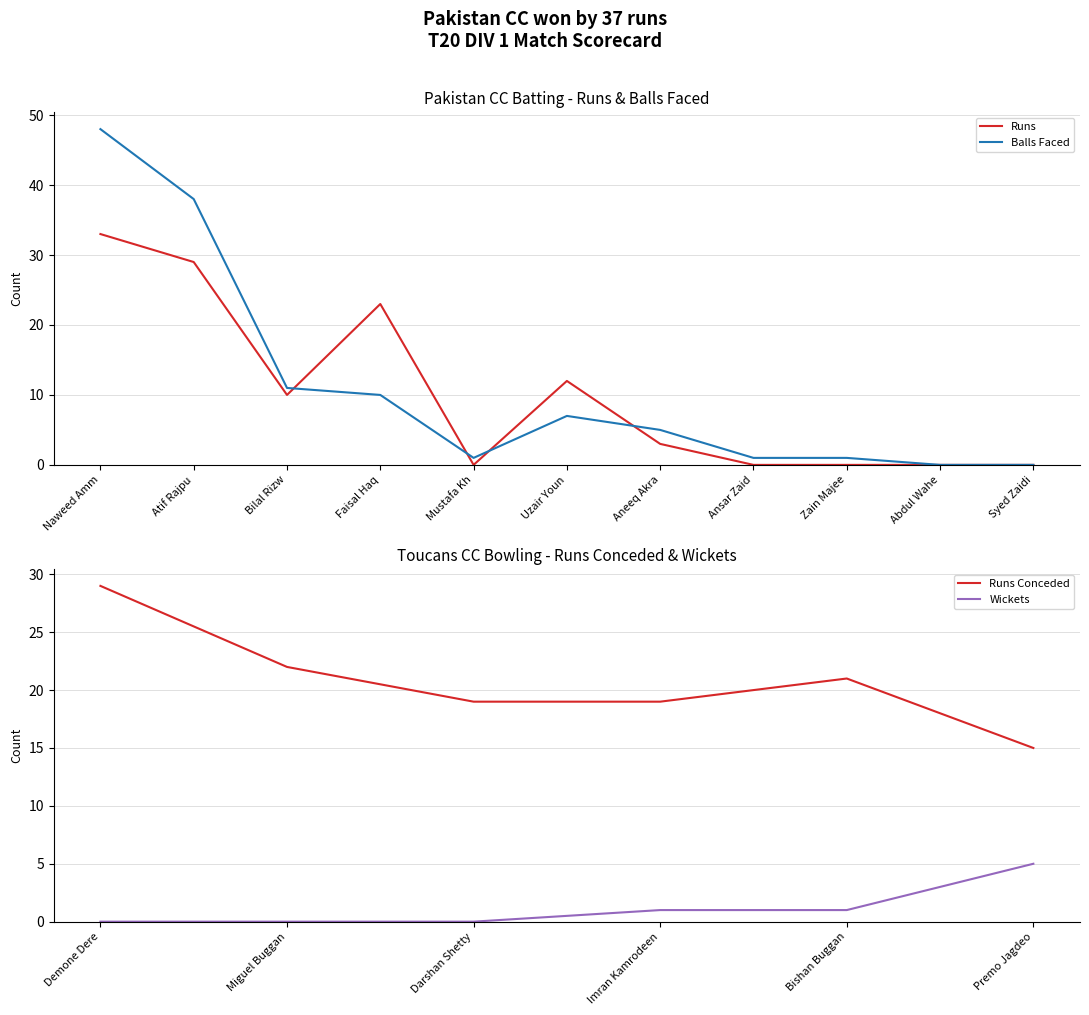

The Balls Faced series shows 0 at Syed Zaidi. True or false?

True